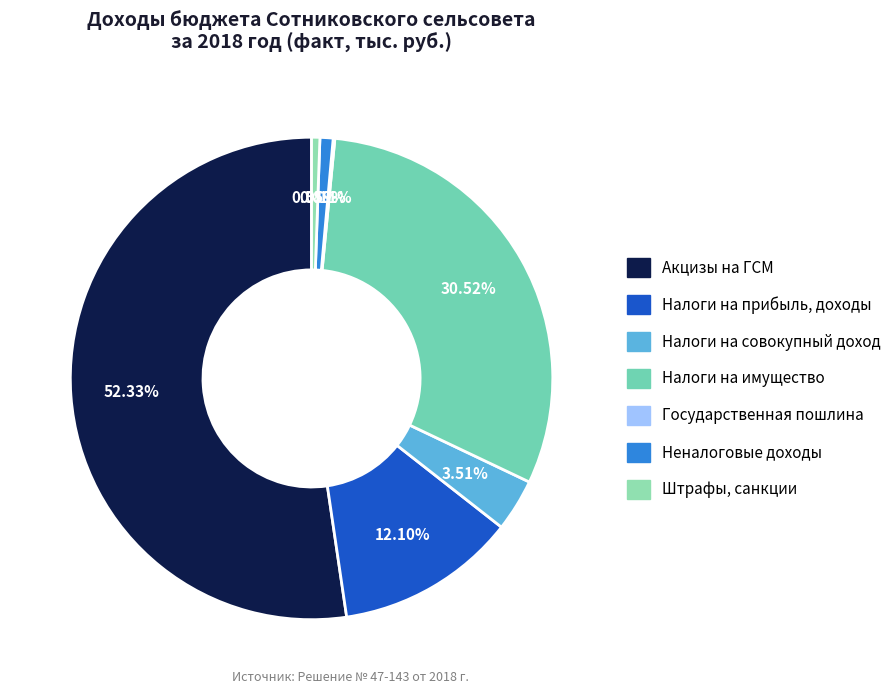

The Государственная пошлина slice represents 0% of the pie. True or false?

True